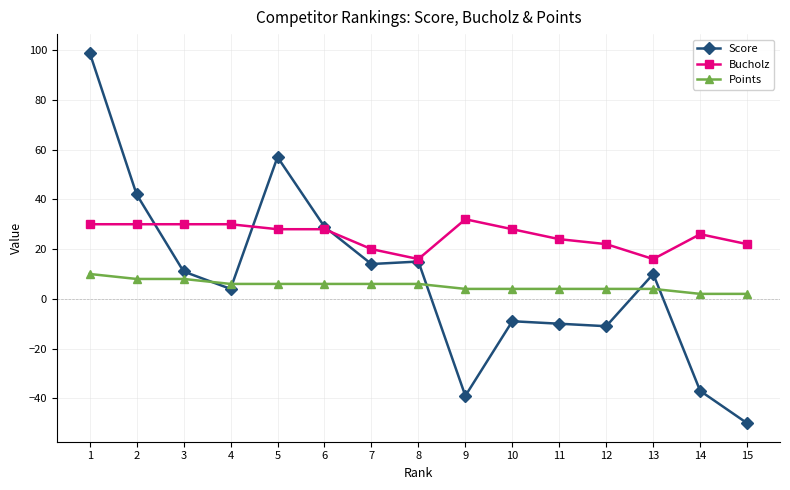

List the series in order of their peak value, lowest first.

Points, Bucholz, Score